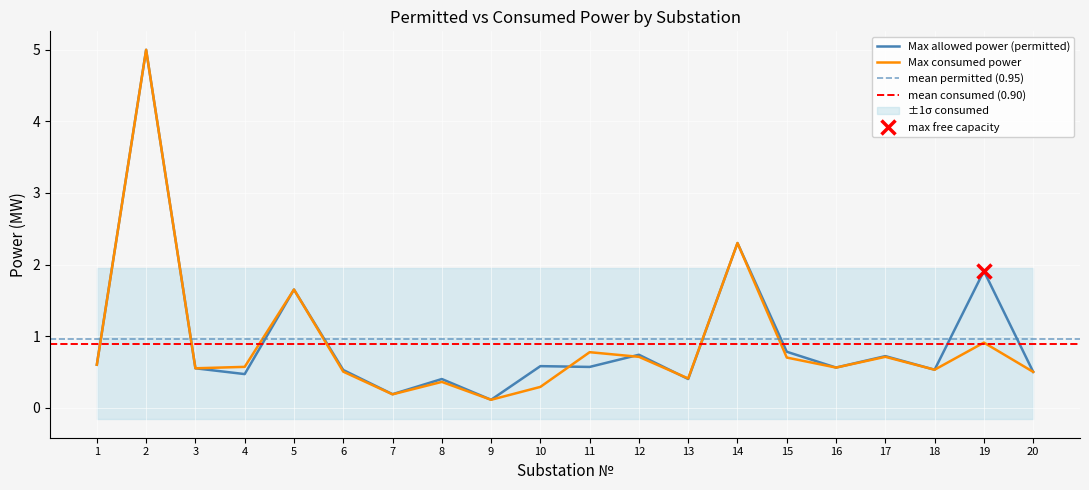

What is the sum of the Max allowed power (permitted) values at 18 and 3?

1.1